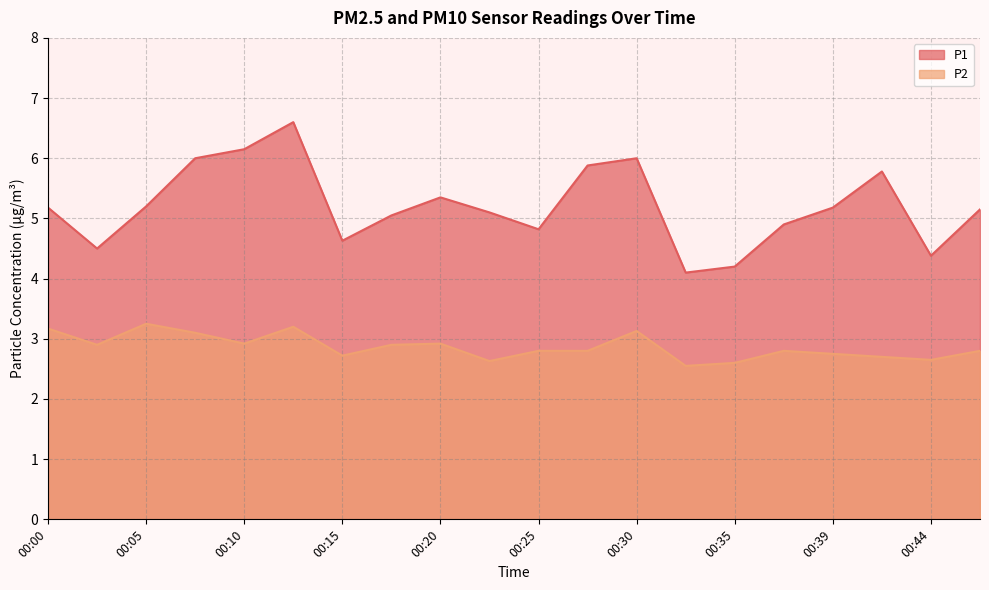

Is it true that P2 equals 2.8 at 00:25?

True